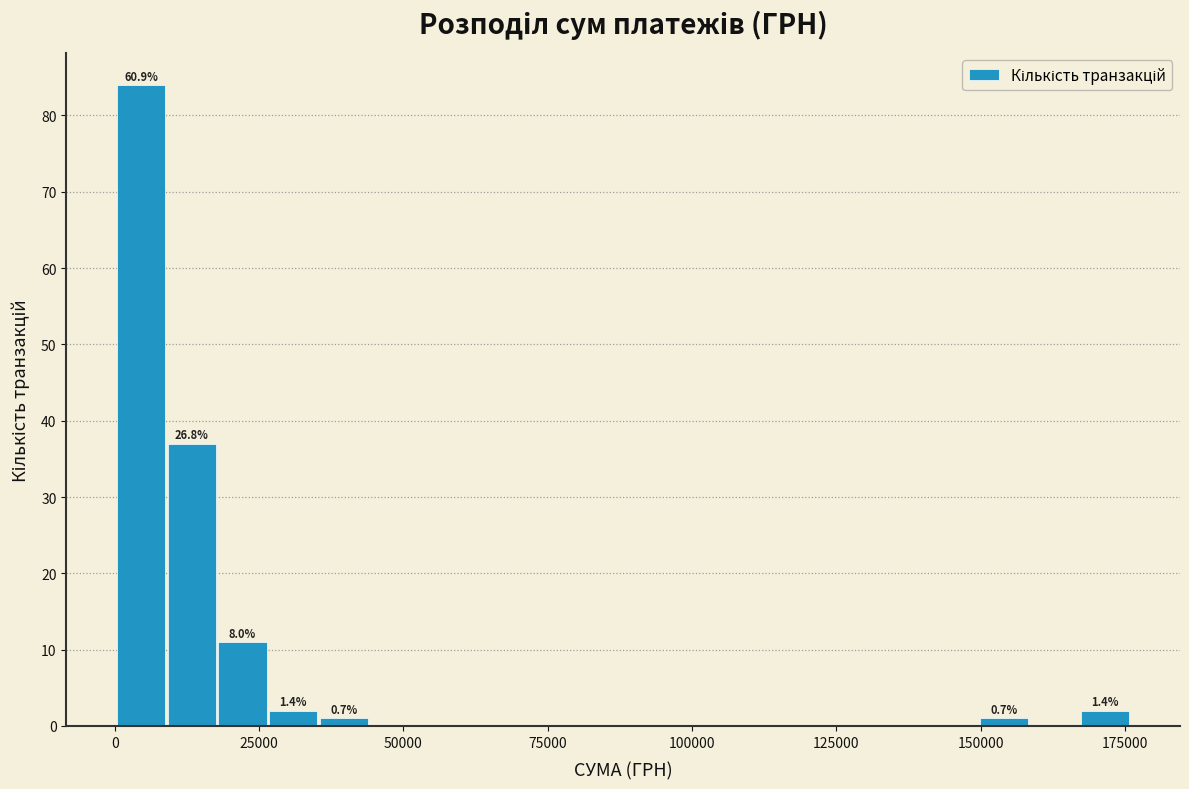

Read against the x-axis, roughly where is the centre of the tallest bar?

5000